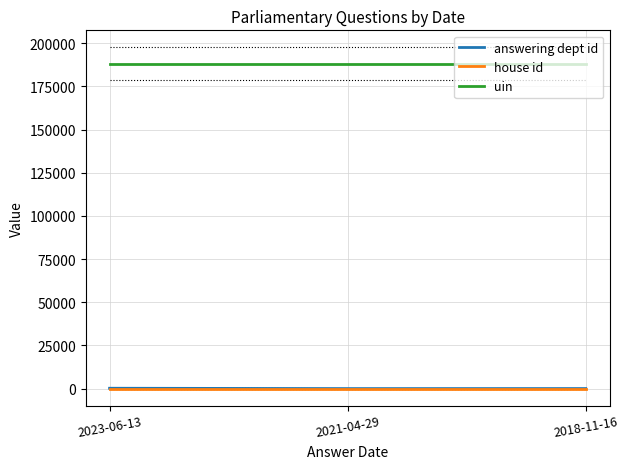

Which has a higher value, 2018-11-16 or 2023-06-13?

2023-06-13